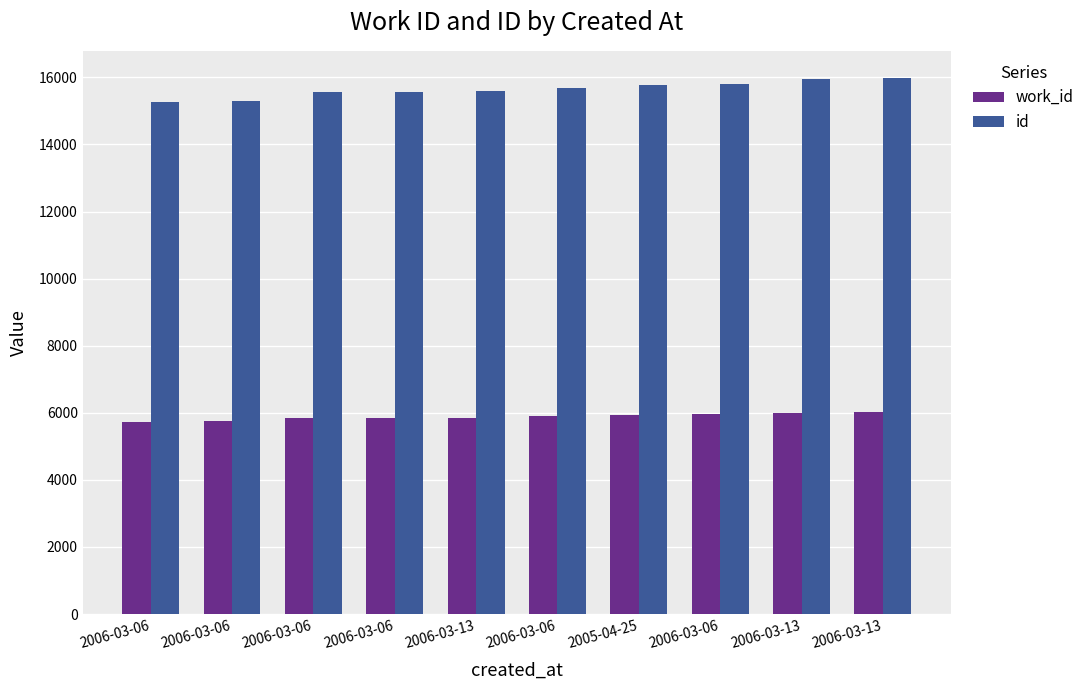

What are all the series names shown in the legend?

work_id, id